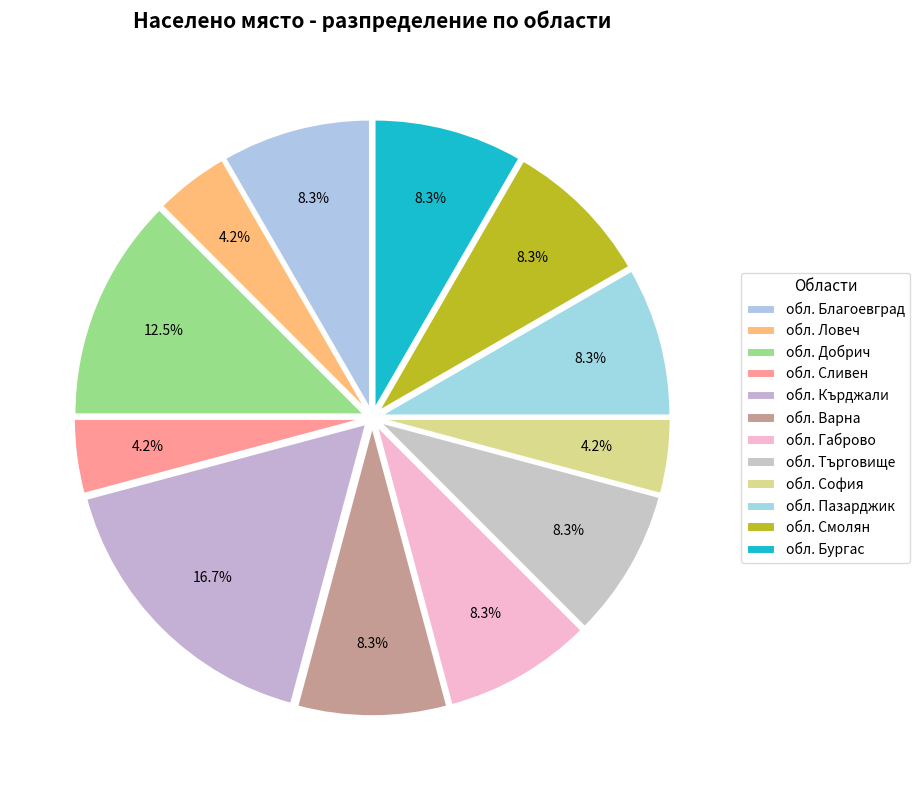

Which slice is the smallest?

обл. Ловеч